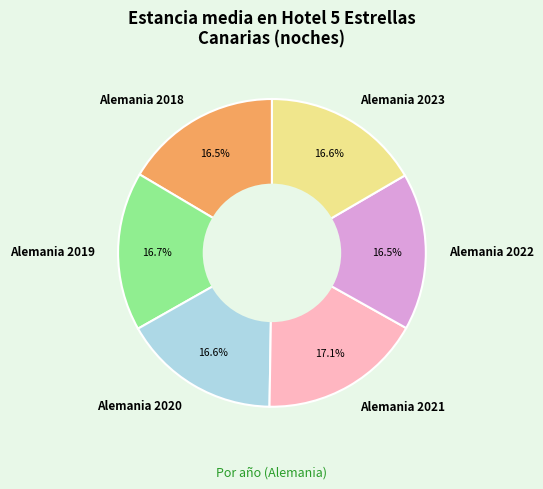

True or false: Alemania 2020 accounts for 29% of the total.

False